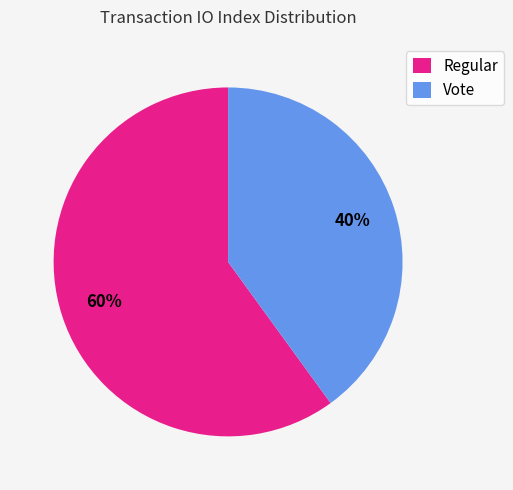

True or false: Regular accounts for 52% of the total.

False